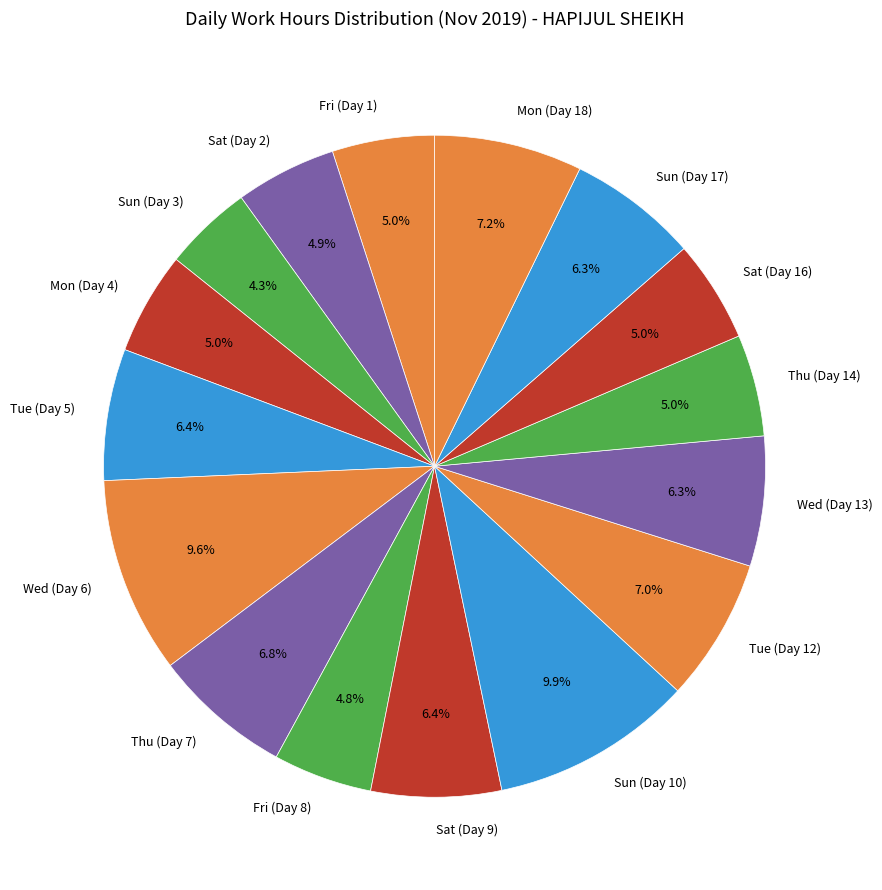

Which category has the smallest portion of the pie?

Sun (Day 3)